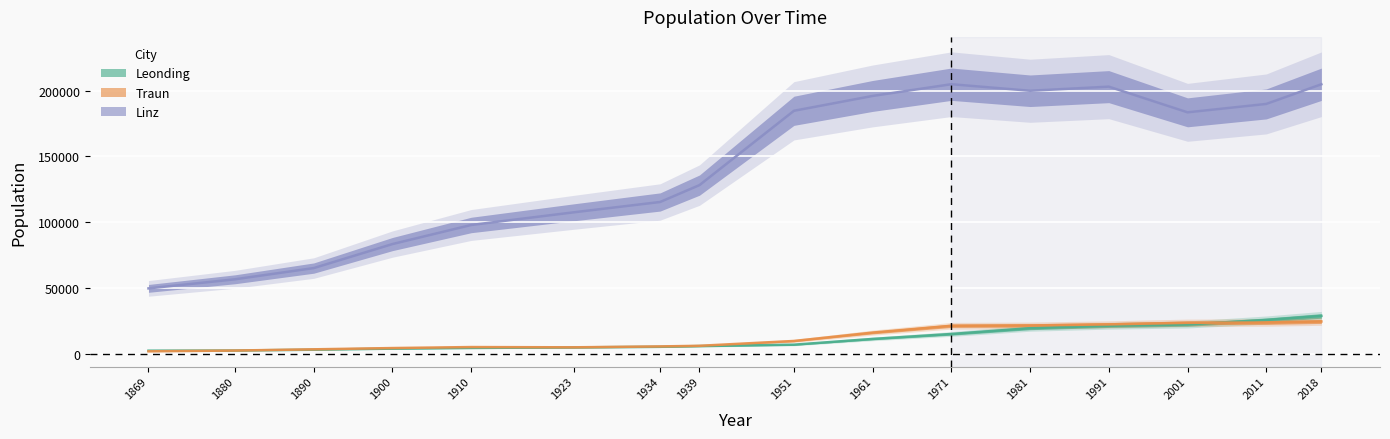

Is this an area chart (filled region under the line)?

No